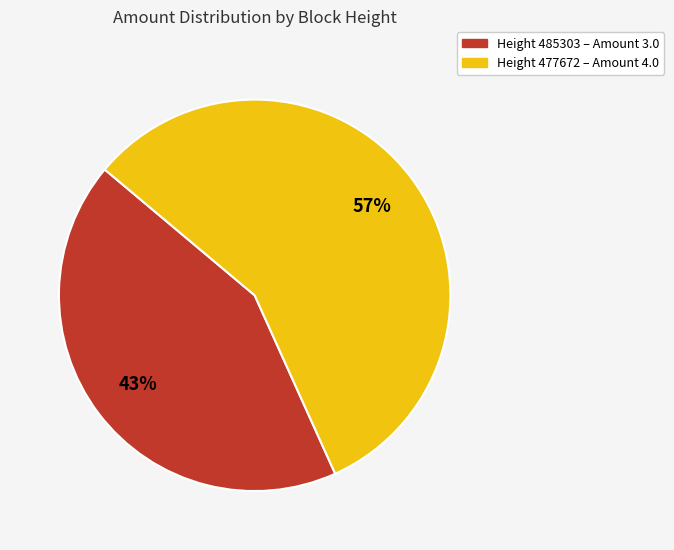

To the nearest percent, what is the difference between the largest and smallest slice percentages?

14%